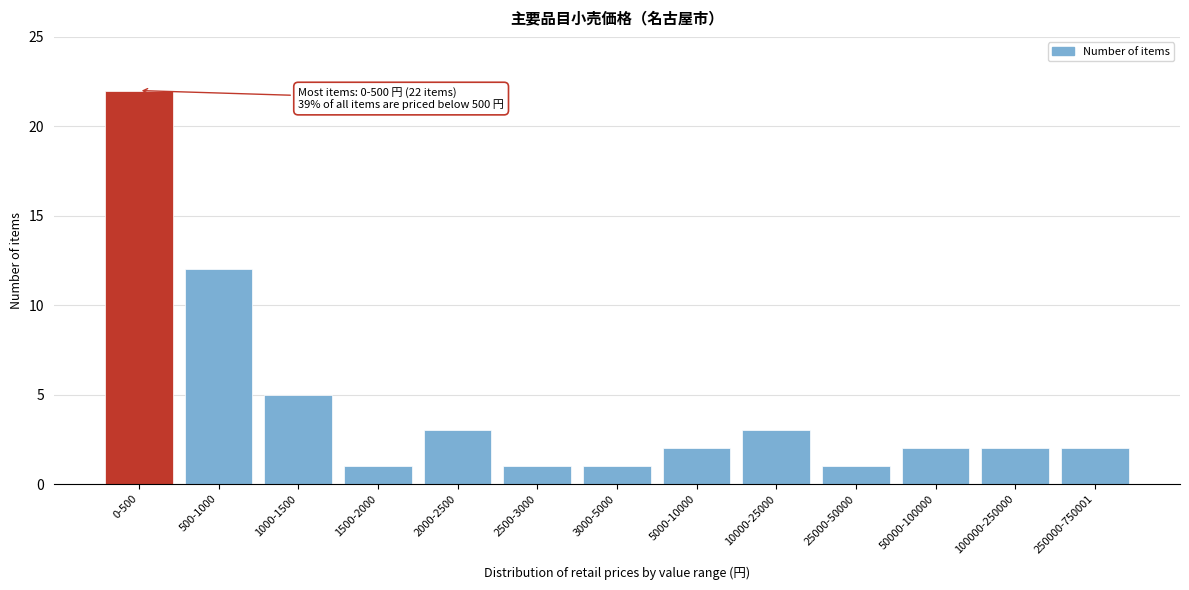

Reading left to right, list all the values displayed in this chart.

0-500=22	500-1000=12	1000-1500=5	1500-2000=1	2000-2500=3	2500-3000=1	3000-5000=1	5000-10000=2	10000-25000=3	25000-50000=1	50000-100000=2	100000-250000=2	250000-750001=2